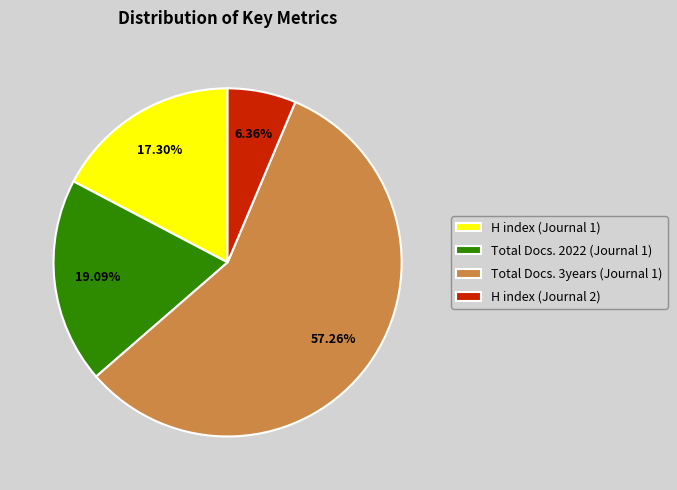

What percentage is the H index (Journal 1) slice, to the nearest percent?

17%